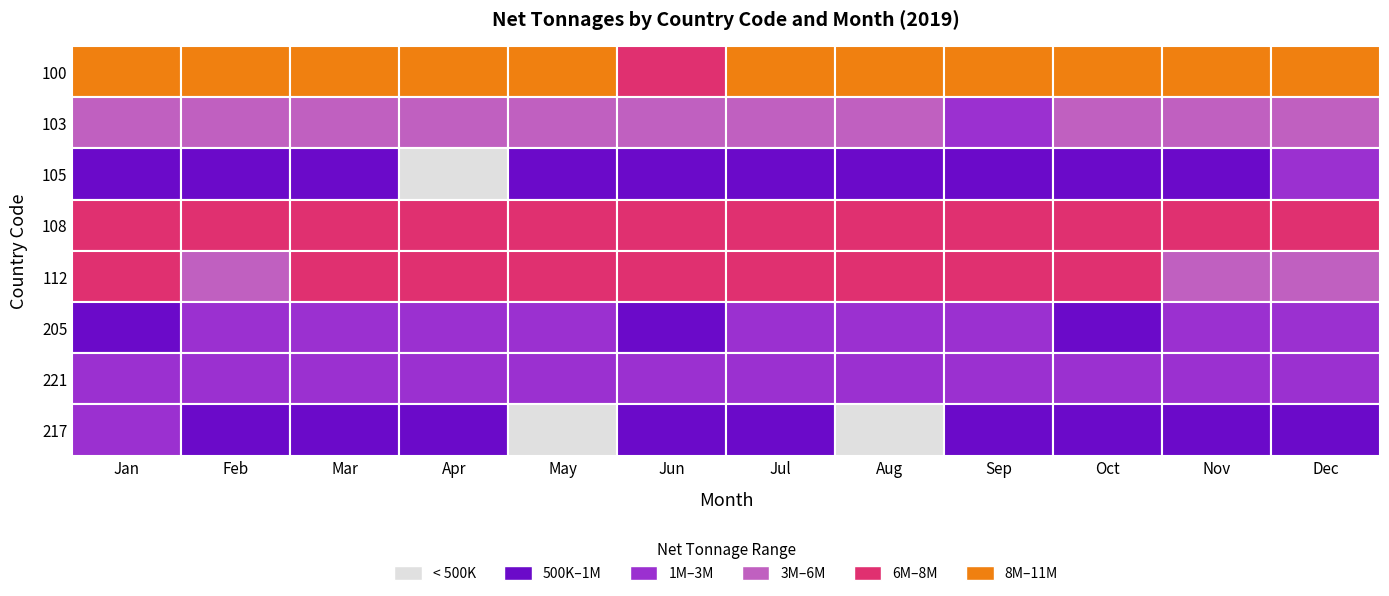

True or false: 100 has a value of 15997013 at Mar.

False